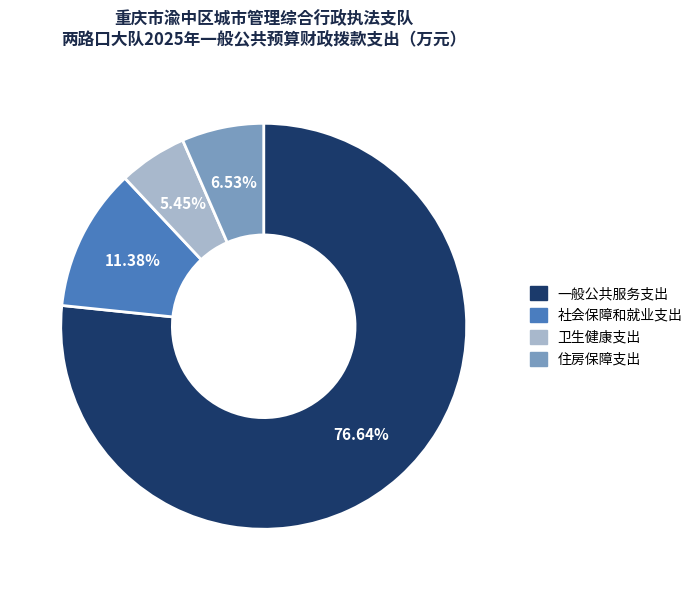

To the nearest percent, what portion does 卫生健康支出 represent?

5%